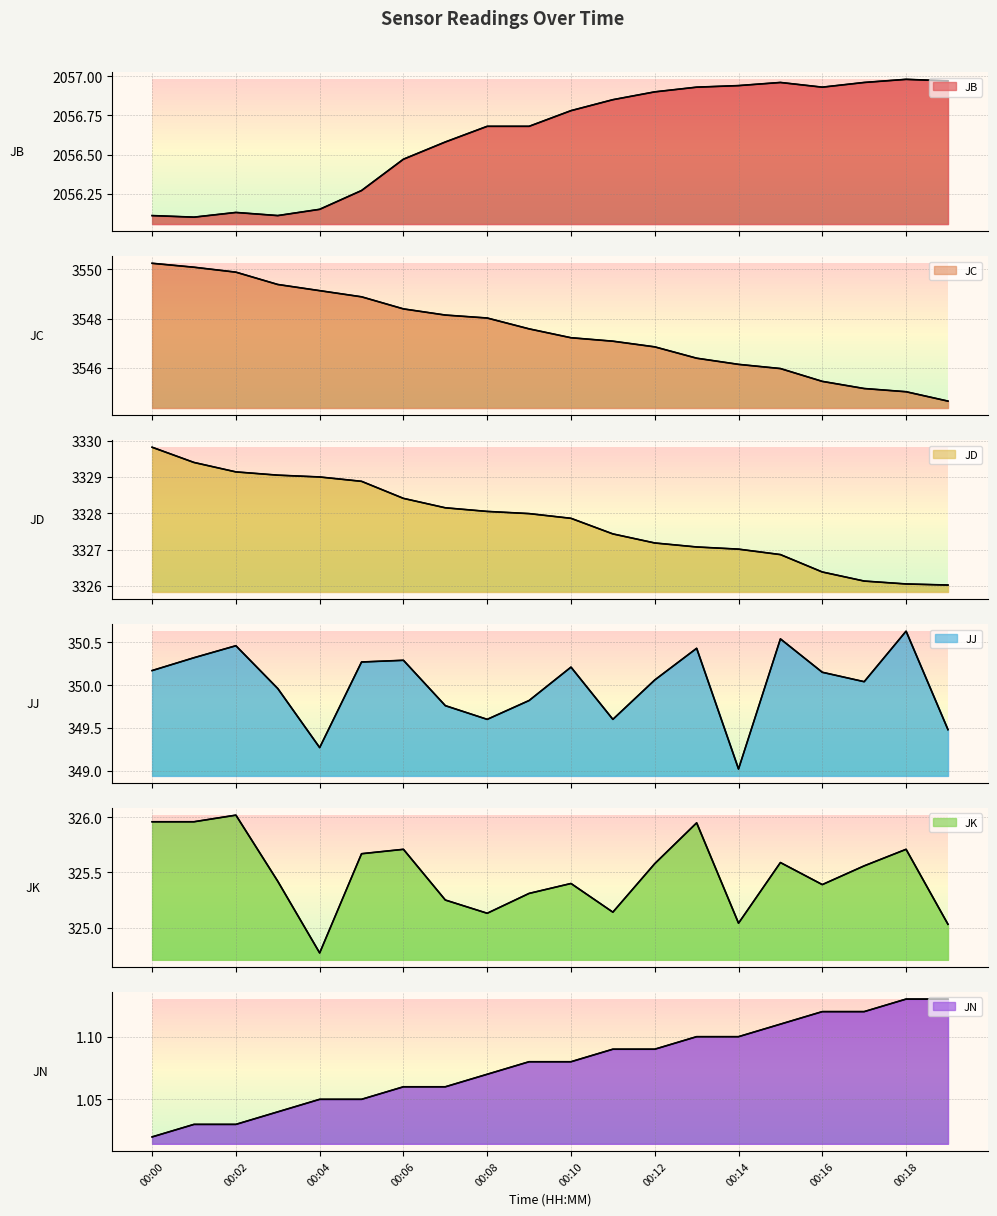

How many lines are shown in the chart?

6